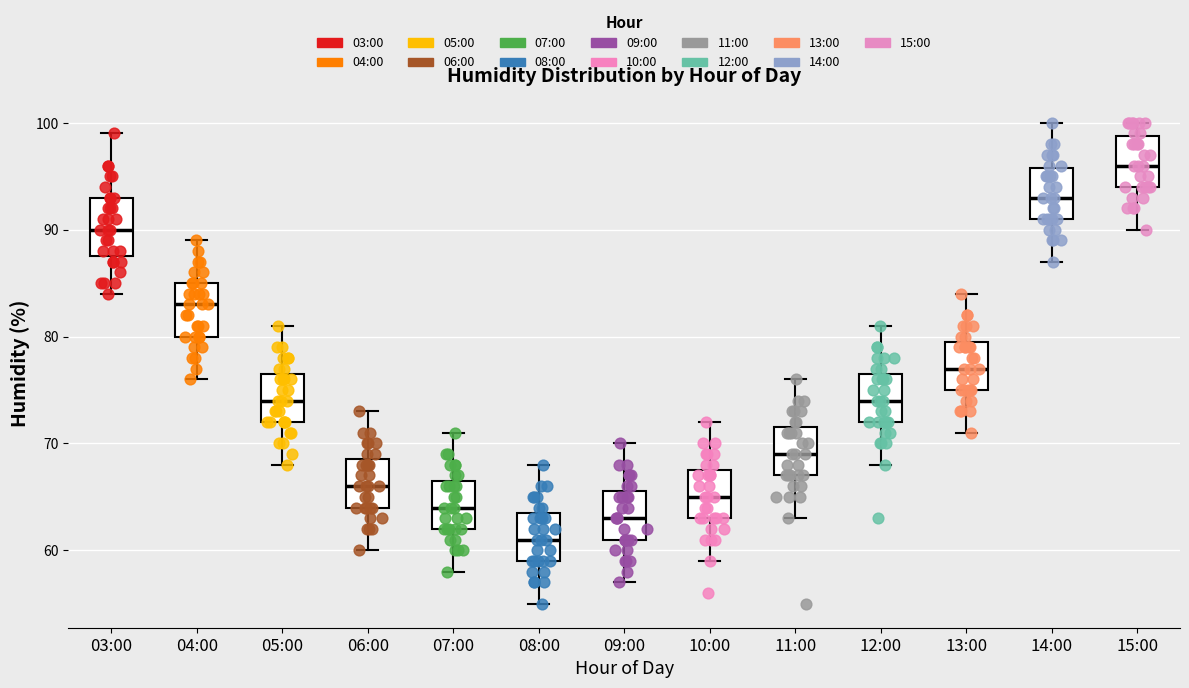

Reading left to right, transcribe this box plot: for each box, give where its median line is, the range the box spans, and where its two whiskers end, as read against the y-axis. The values are not printed on the chart, so give them approximately, as read against the axis.

03:00: median 90, box 88 to 93, whiskers 84 to 99
04:00: median 83, box 80 to 85, whiskers 76 to 89
05:00: median 74, box 72 to 77, whiskers 68 to 81
06:00: median 66, box 64 to 69, whiskers 60 to 73
07:00: median 64, box 62 to 67, whiskers 58 to 71
08:00: median 61, box 59 to 64, whiskers 55 to 68
09:00: median 63, box 61 to 66, whiskers 57 to 70
10:00: median 65, box 63 to 68, whiskers 59 to 72
11:00: median 69, box 67 to 72, whiskers 63 to 76
12:00: median 74, box 72 to 77, whiskers 68 to 81
13:00: median 77, box 75 to 80, whiskers 71 to 84
14:00: median 93, box 91 to 96, whiskers 87 to 100
15:00: median 96, box 94 to 99, whiskers 90 to 100